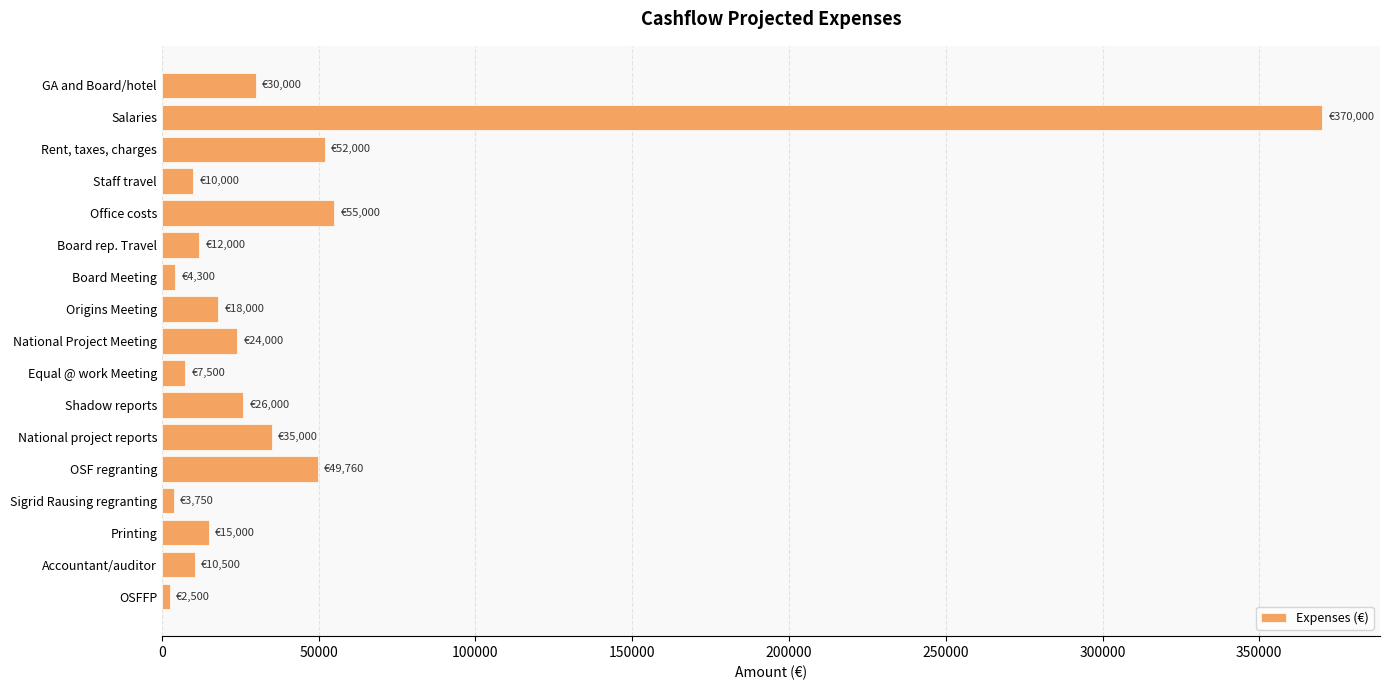

What is the label of the 17th bar from the bottom?

GA and Board/hotel